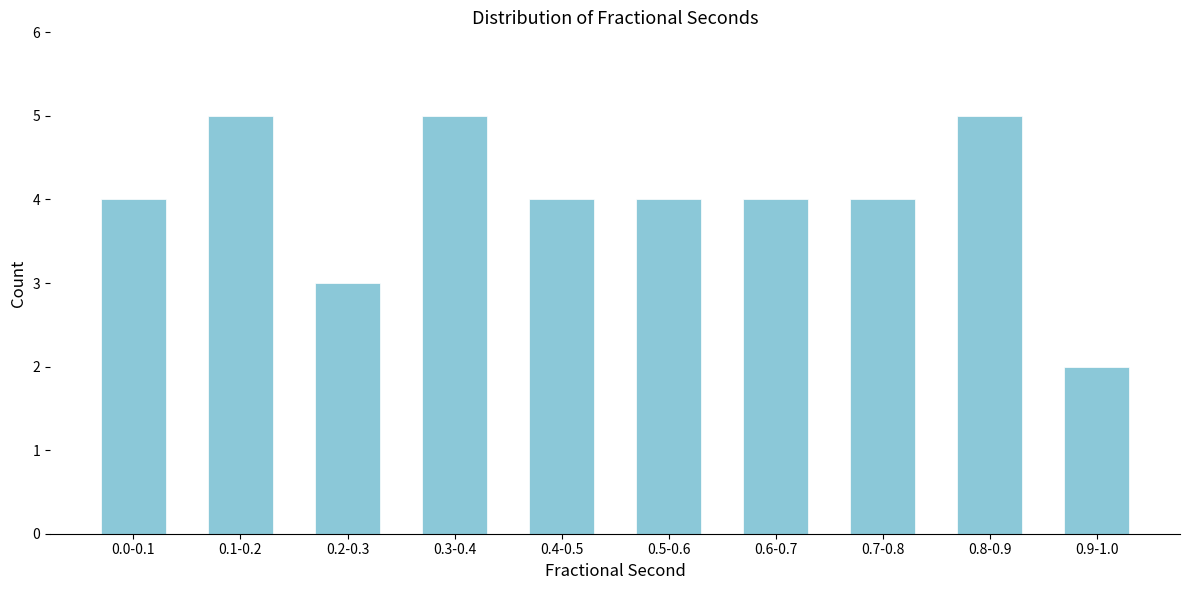

Reading left to right, what are all the values shown in this chart?

0.0-0.1=4	0.1-0.2=5	0.2-0.3=3	0.3-0.4=5	0.4-0.5=4	0.5-0.6=4	0.6-0.7=4	0.7-0.8=4	0.8-0.9=5	0.9-1.0=2